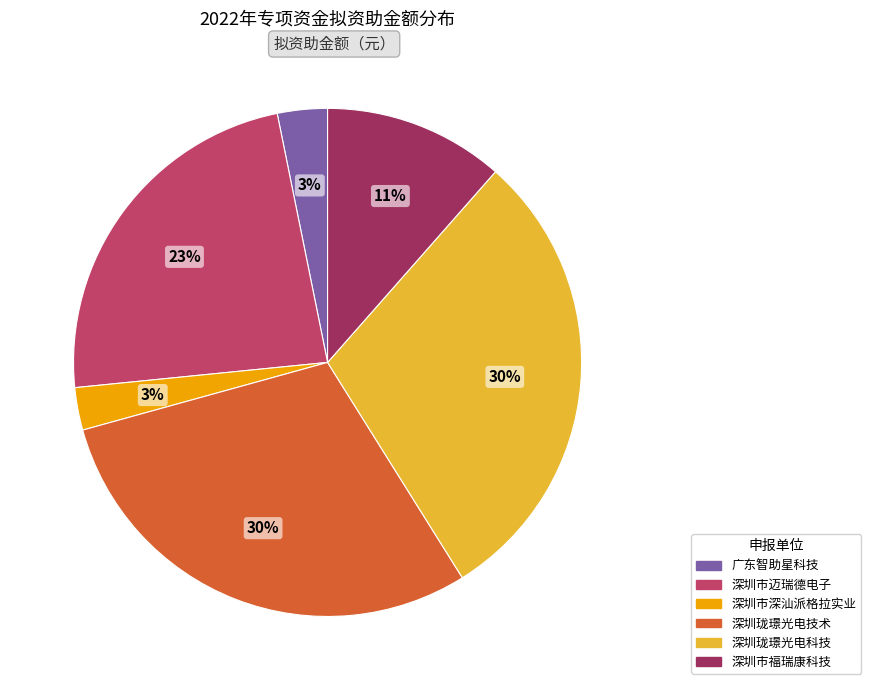

Count the number of slices in the pie.

6